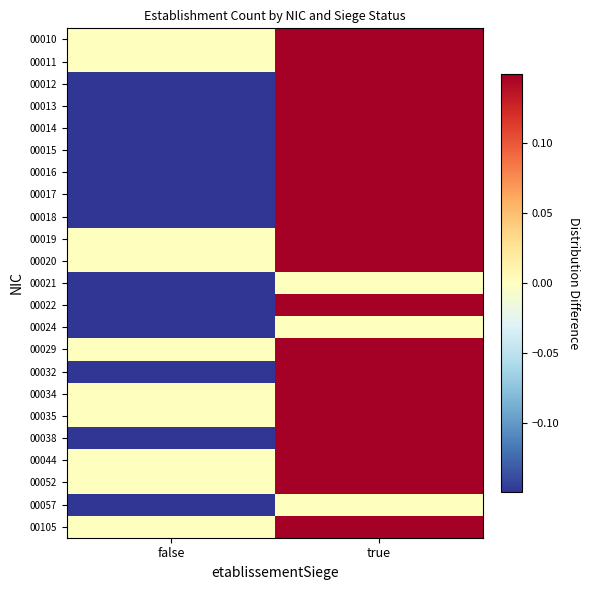

Which category has the lowest value across all series?

false